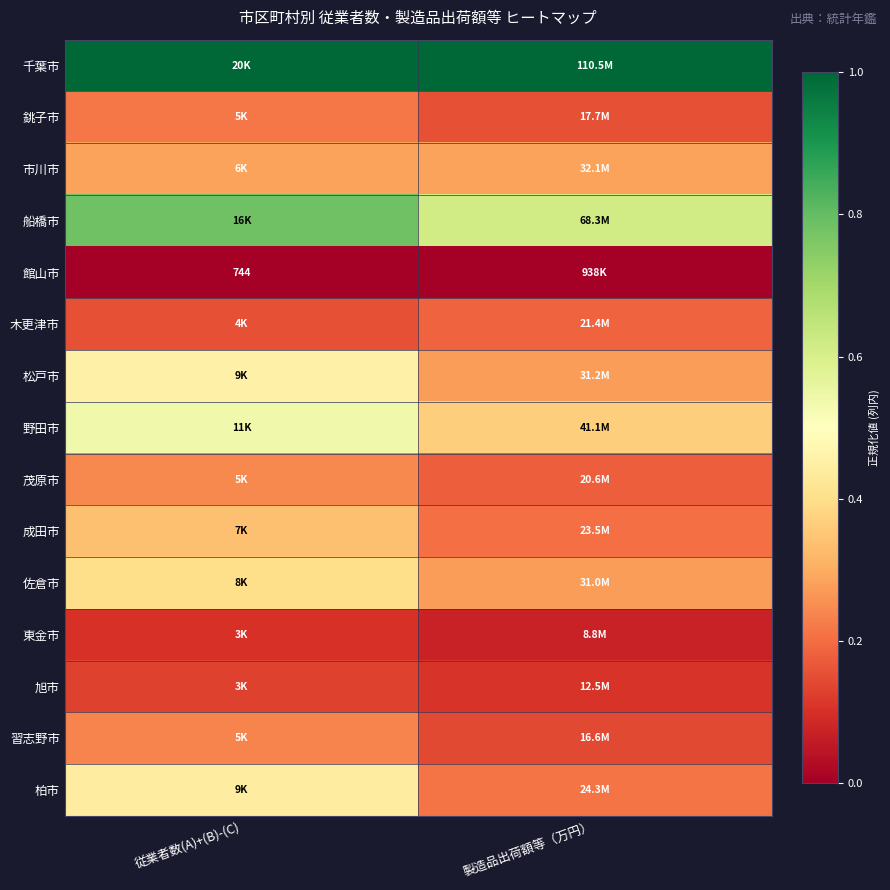

What is the difference between the 野田市 values at 従業者数(A)+(B)-(C) and 製造品出荷額等（万円）?

0.2